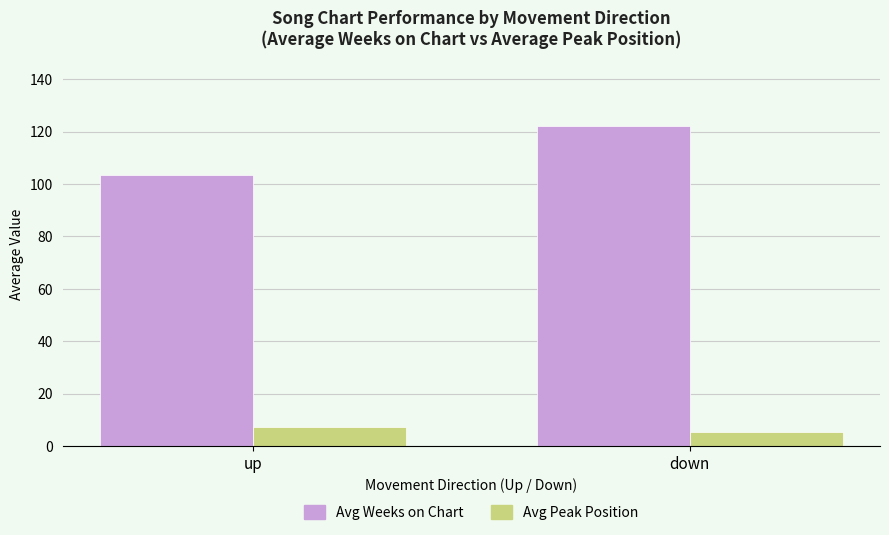

What is the label of the 2nd bar from the right?

up